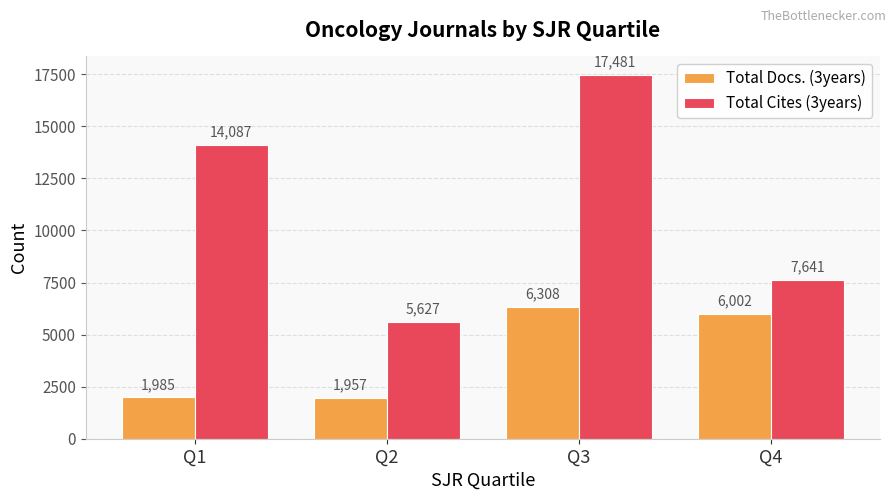

Which series changed the most between Q1 and Q4?

Total Cites (3years)